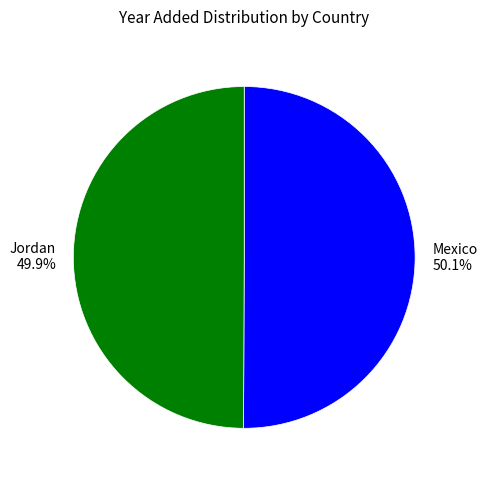

Approximately how many times larger is the value at Mexico 50.1% compared to Jordan 49.9%?

1.0